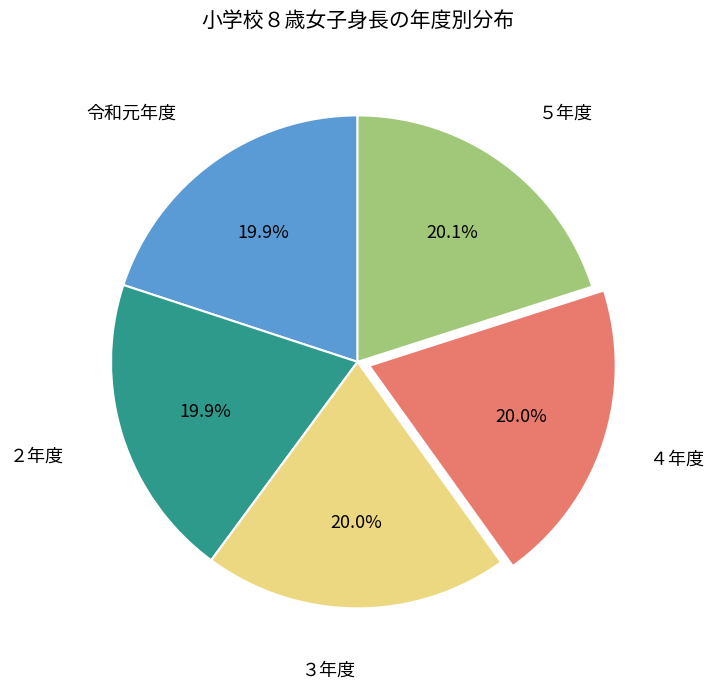

How many slices are in this pie chart?

5